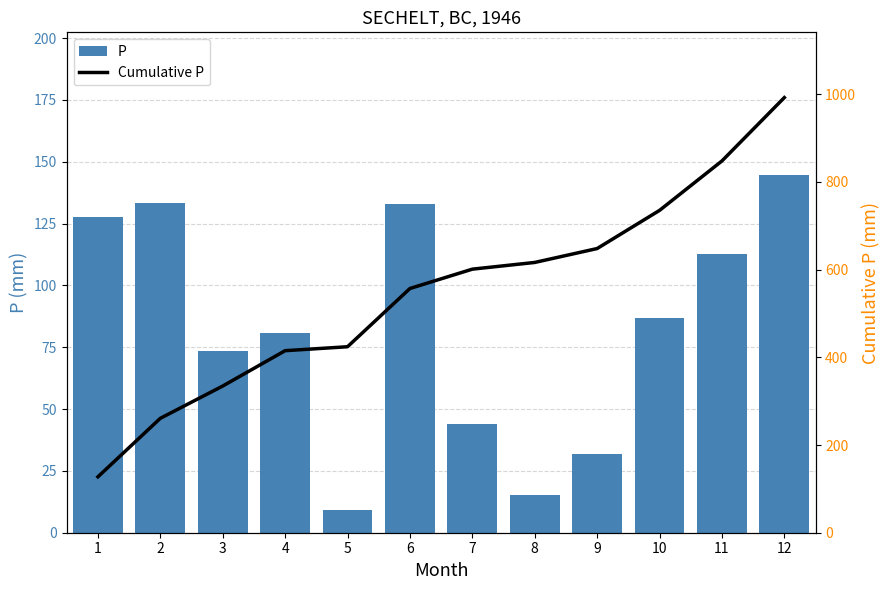

What are all the series names shown in the legend?

P, Cumulative P